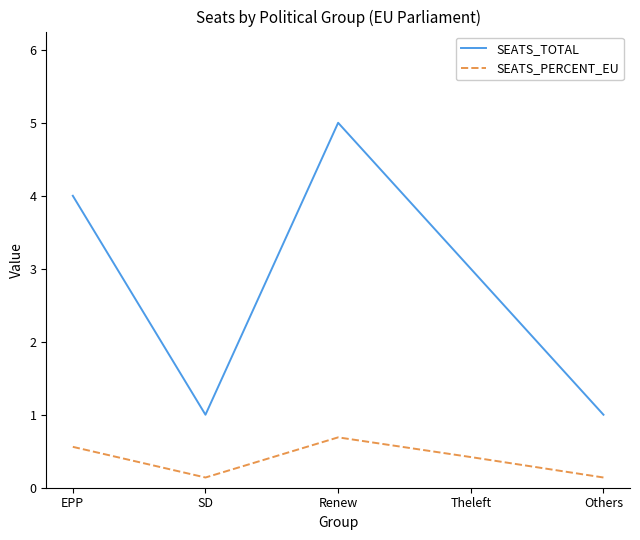

At EPP, list the series in order from smallest to largest.

SEATS_PERCENT_EU, SEATS_TOTAL